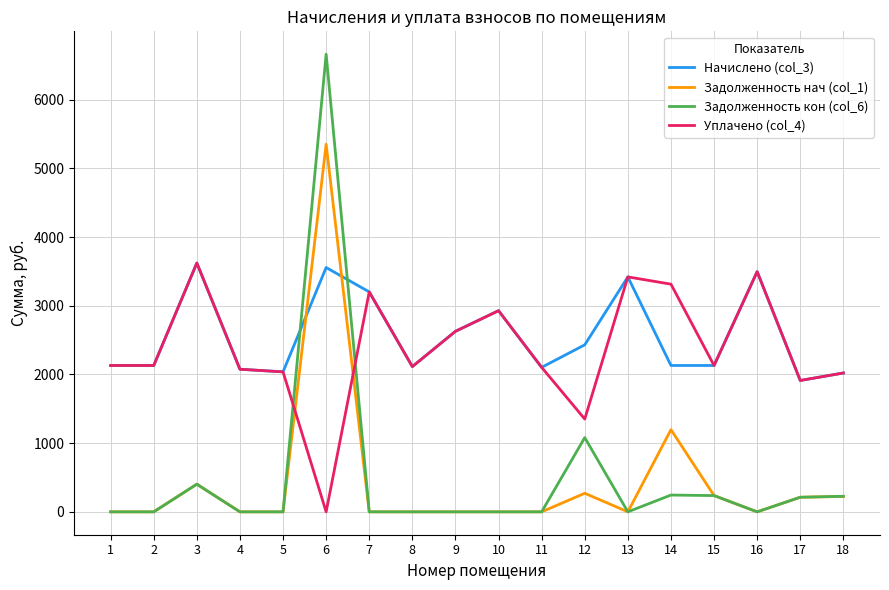

True or false: Начислено (col_3) and Задолженность кон (col_6) cross at least once.

True